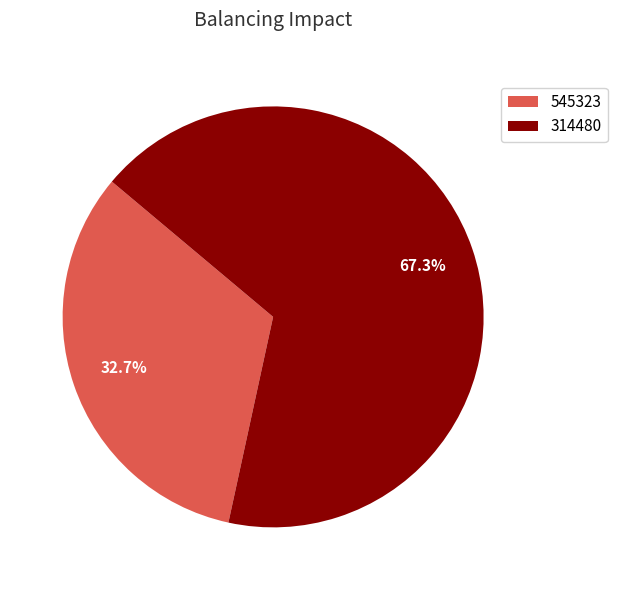

Which category accounts for the majority?

314480